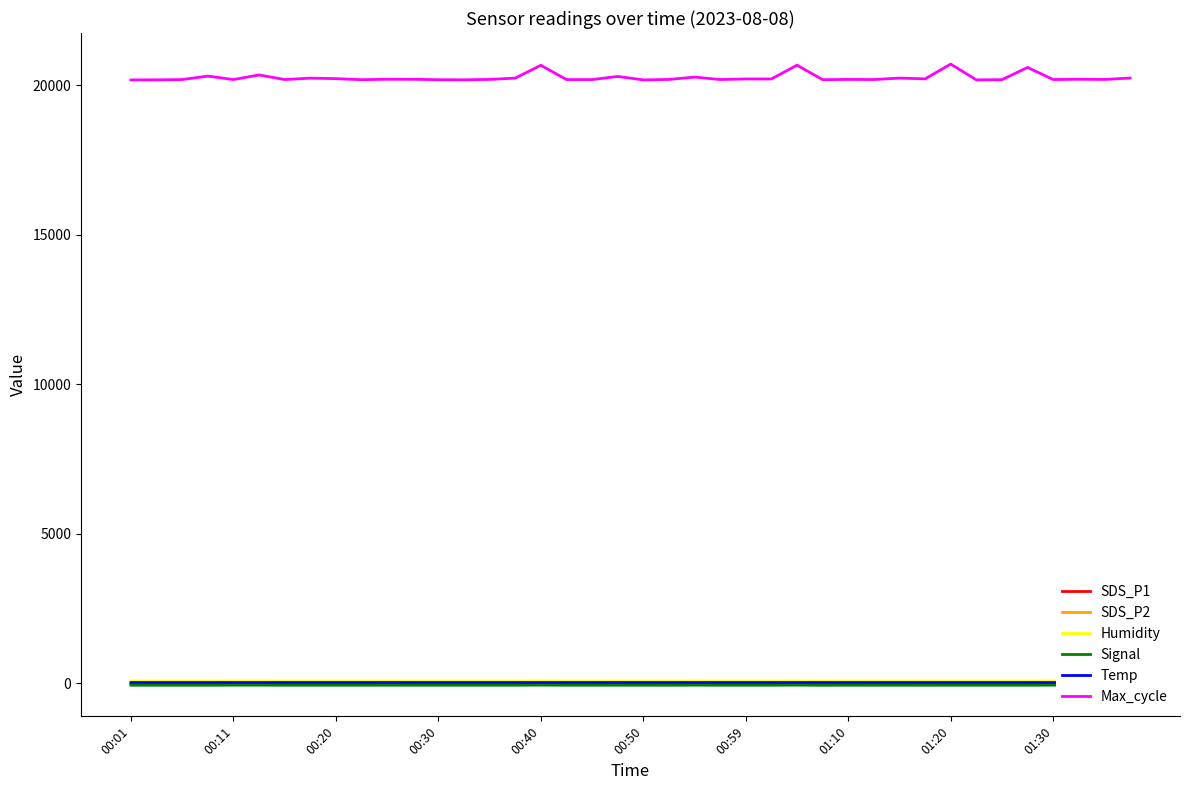

What is the value of the Signal point at the 38th from the left?

-71.0